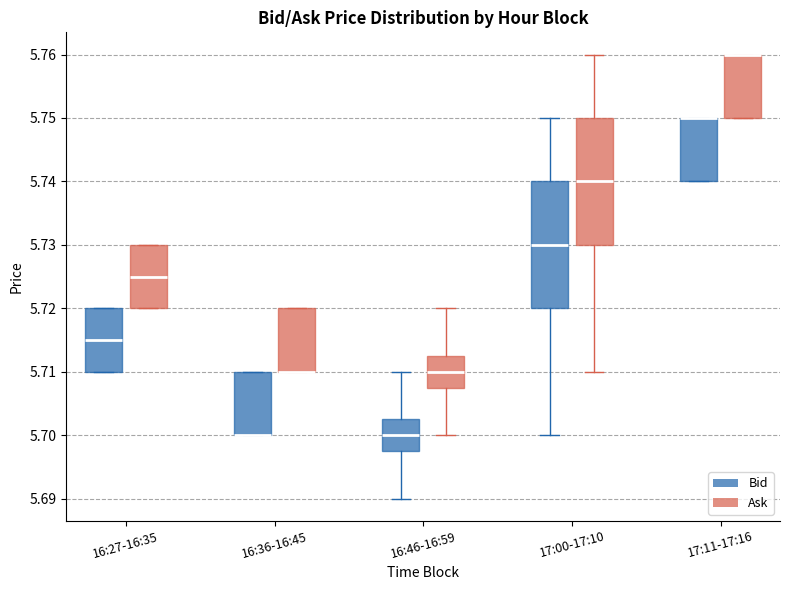

Where is the upper edge of the box for 16:27-16:35 (Bid) on the y-axis? The values are not printed on the chart, so give them approximately, as read against the axis.

5.720